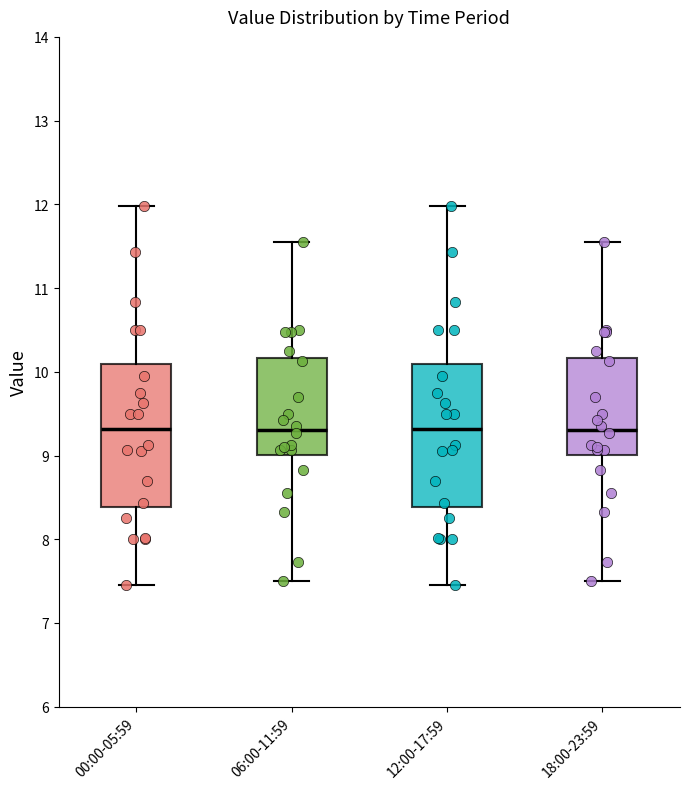

Reading left to right, transcribe this box plot: for each box, give where its median line is, the range the box spans, and where its two whiskers end, as read against the y-axis. The values are not printed on the chart, so give them approximately, as read against the axis.

00:00-05:59: median 9.3, box 8.4 to 10.1, whiskers 7.5 to 12.0
06:00-11:59: median 9.3, box 9.0 to 10.2, whiskers 7.5 to 11.6
12:00-17:59: median 9.3, box 8.4 to 10.1, whiskers 7.5 to 12.0
18:00-23:59: median 9.3, box 9.0 to 10.2, whiskers 7.5 to 11.6